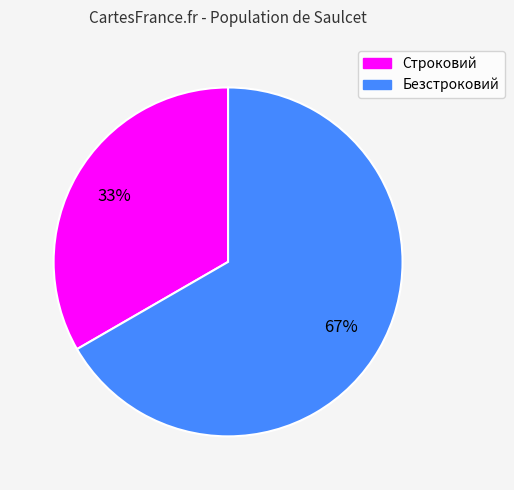

Rank the categories by value from lowest to highest.

Строковий, Безстроковий